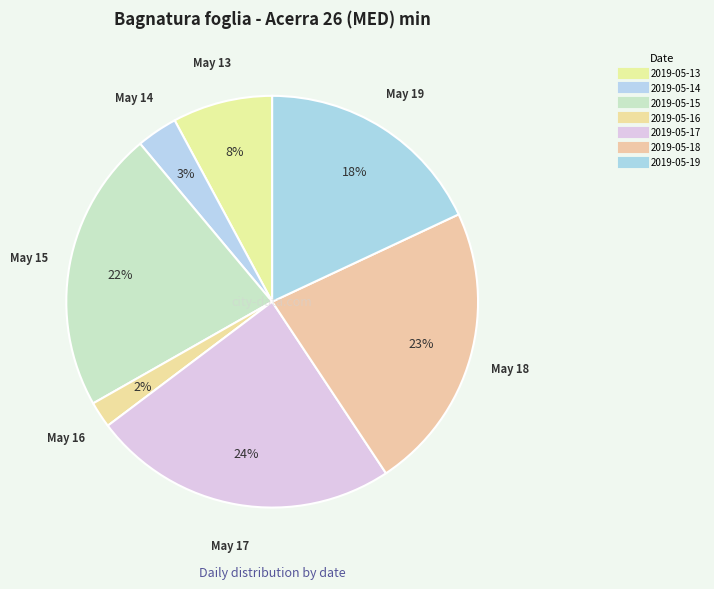

What is the largest slice in the pie chart?

2019-05-17